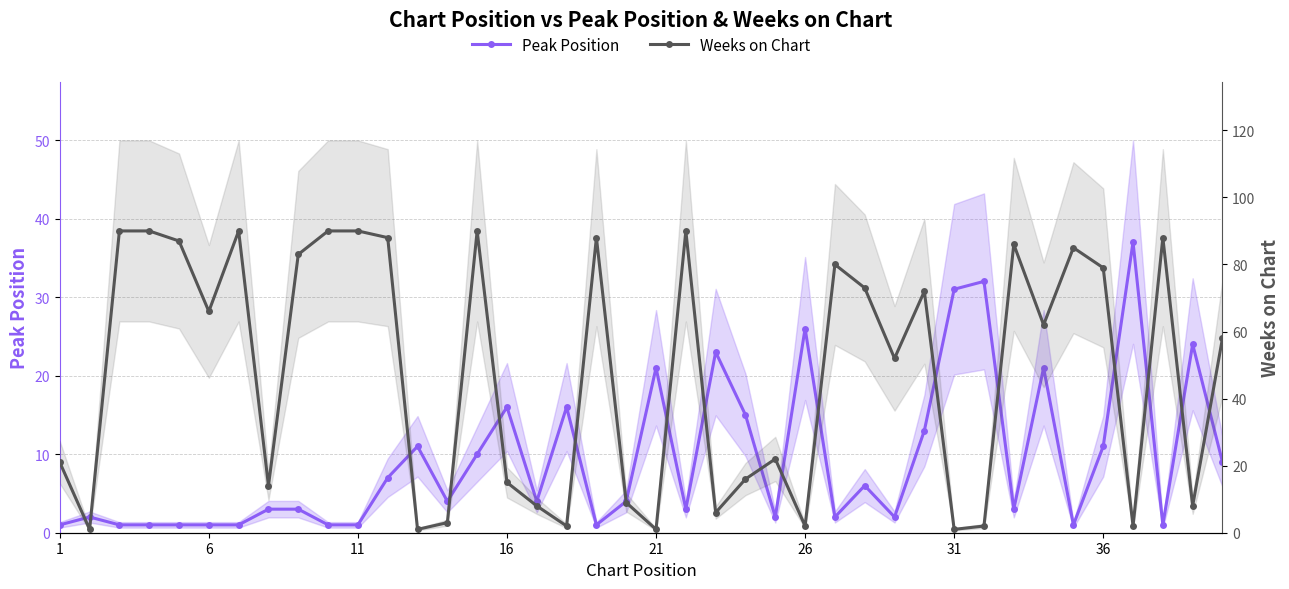

True or false: Peak Position and Weeks on Chart intersect in this chart.

True